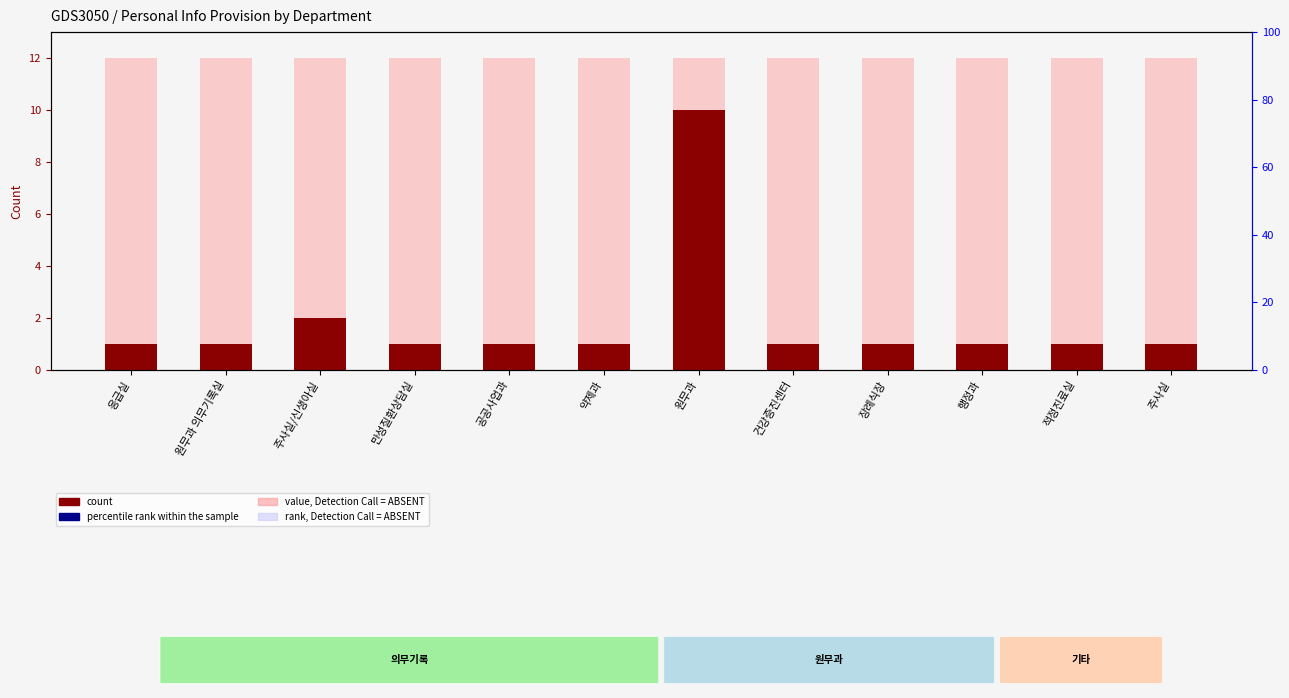

Which series has the largest Y range (max minus min)?

count